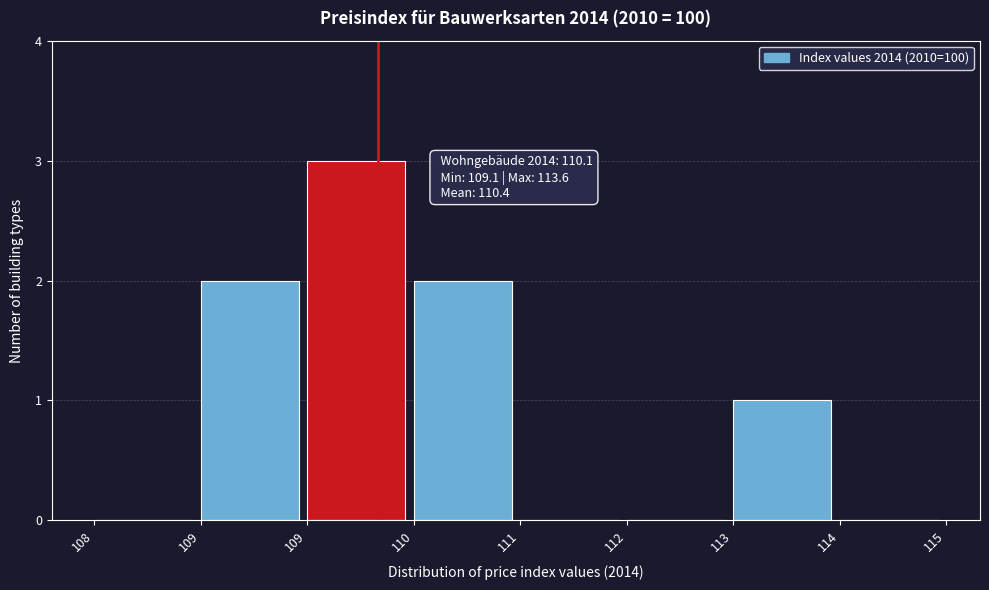

How many categories are shown in the chart?

8